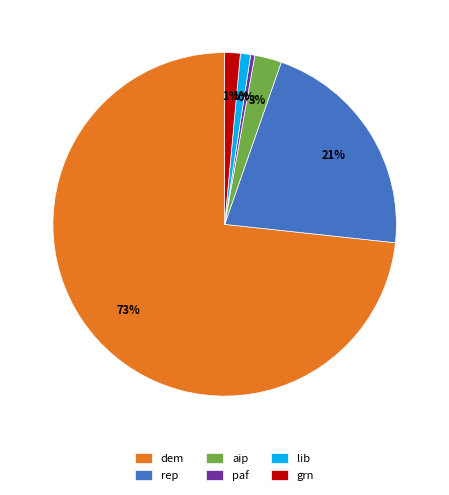

Combined, do dem and grn account for over 50%?

Yes